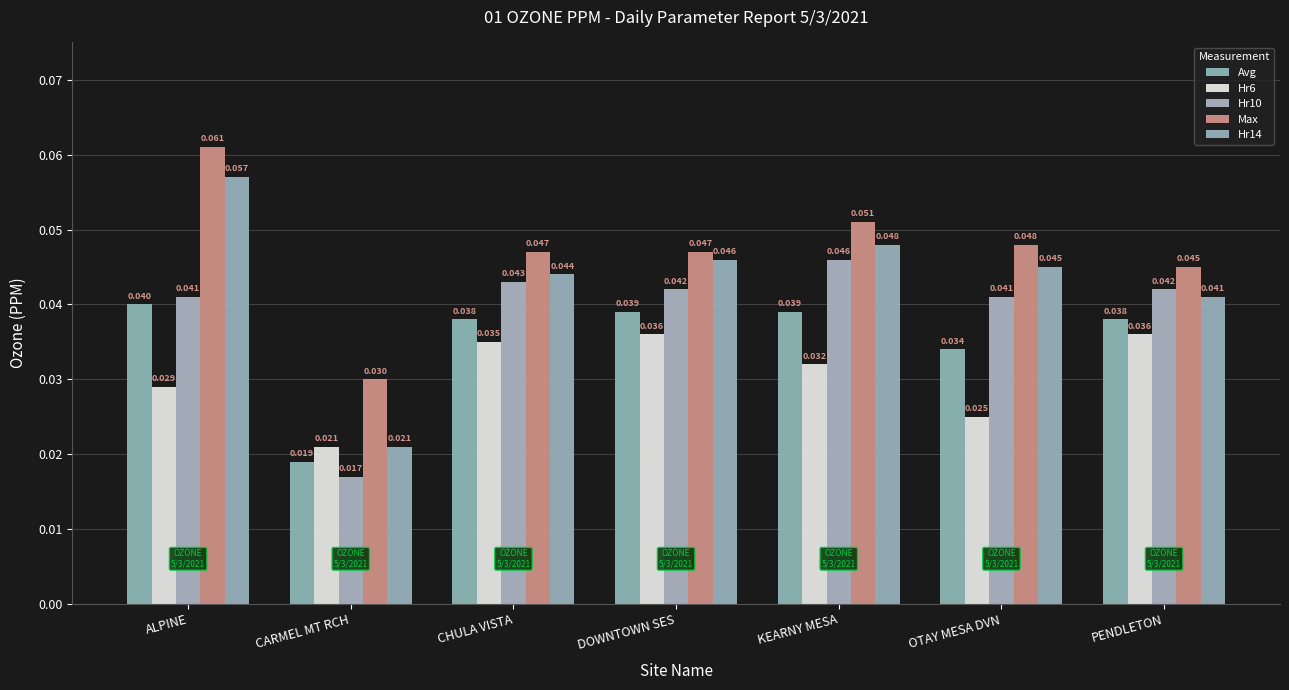

Rank the series by their average value, from highest to lowest.

Max, Hr14, Hr10, Avg, Hr6